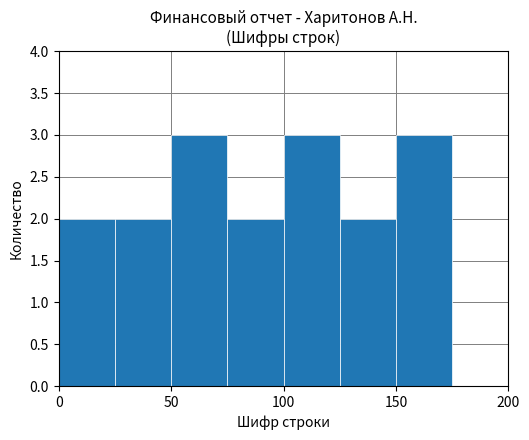

What is the height of the bar covering 100 to 125 on the x-axis? The values are not printed on the chart, so give them approximately, as read against the axis.

3